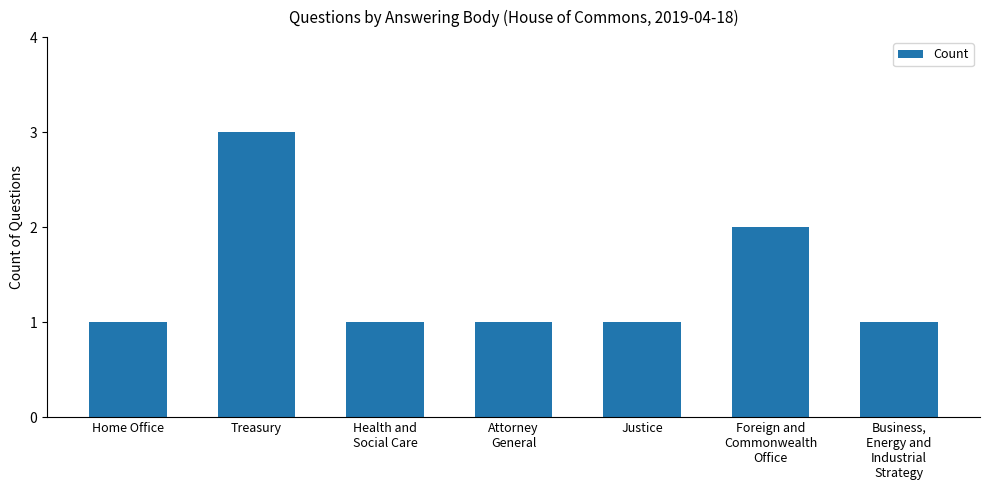

What is the difference between the maximum and minimum values?

2